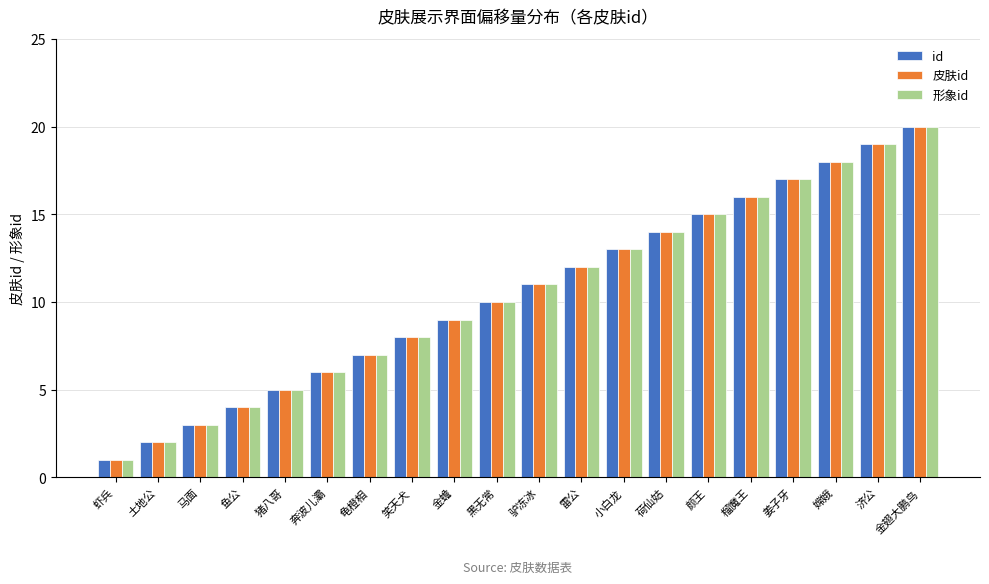

What are all the series names shown in the legend?

id, 皮肤id, 形象id